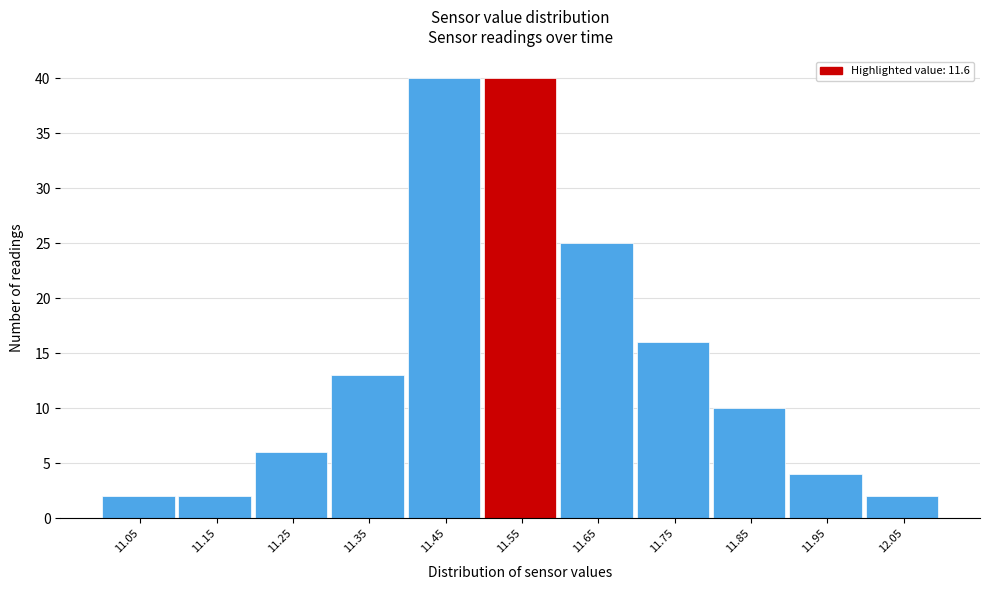

Reading left to right, list all the values displayed in this chart.

2	2	6	13	40	40	25	16	10	4	2